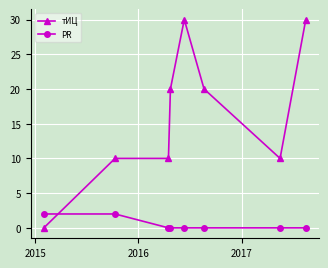

What is the average value of the тИЦ series?

16